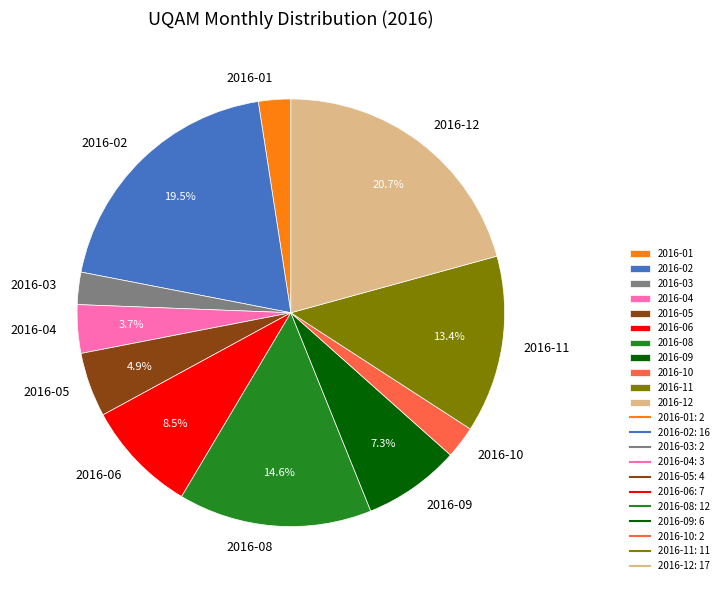

What is the largest slice in the pie chart?

2016-12